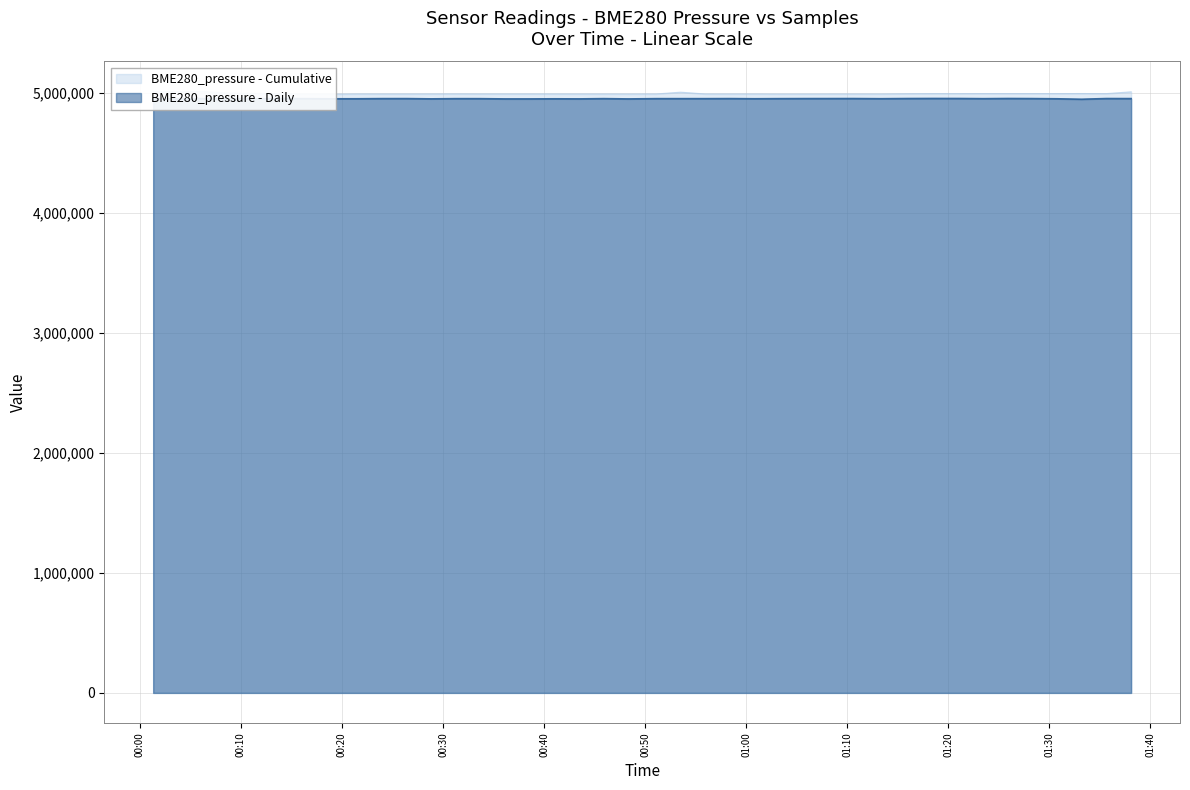

Reading right to left, transcribe all the data shown in this chart.

BME280_pressure: 4952209.5	4952508.0	4946845.5	4950617.0	4952212.5	4952945.5	4951581.5	4952956.5	4953208.0	4952679.5	4951222.0	4952522.0	4952314.0	4952165.5	4951715.5	4950875.0	4952162.5	4951683.0	4951773.5	4951714.0	4949503.0	4951817.0	4949751.5	4950372.0	4949554.5	4949540.5	4951478.0	4951681.5	4949942.0	4952108.0	4952039.0	4950728.0	4950517.0	4951594.0	4951731.5	4951390.5	4951840.5	4951958.0	4949554.5	4950773.5
Samples: 5008414.0	4993581.0	4994236.0	4993731.0	4993795.0	4993884.0	4993824.0	4993561.0	4993538.0	4992727.0	4990408.0	4990498.0	4990424.0	4990121.0	4989975.0	4990620.0	4990564.0	4990688.0	5005498.0	4990626.0	4990243.0	4990621.0	4990586.0	4990768.0	4990948.0	4990771.0	4990845.0	4991277.0	4990784.0	4990646.0	4990676.0	4990846.0	4989337.0	4989563.0	4990763.0	4991098.0	4998086.0	5010960.0	5009880.0	5010525.0